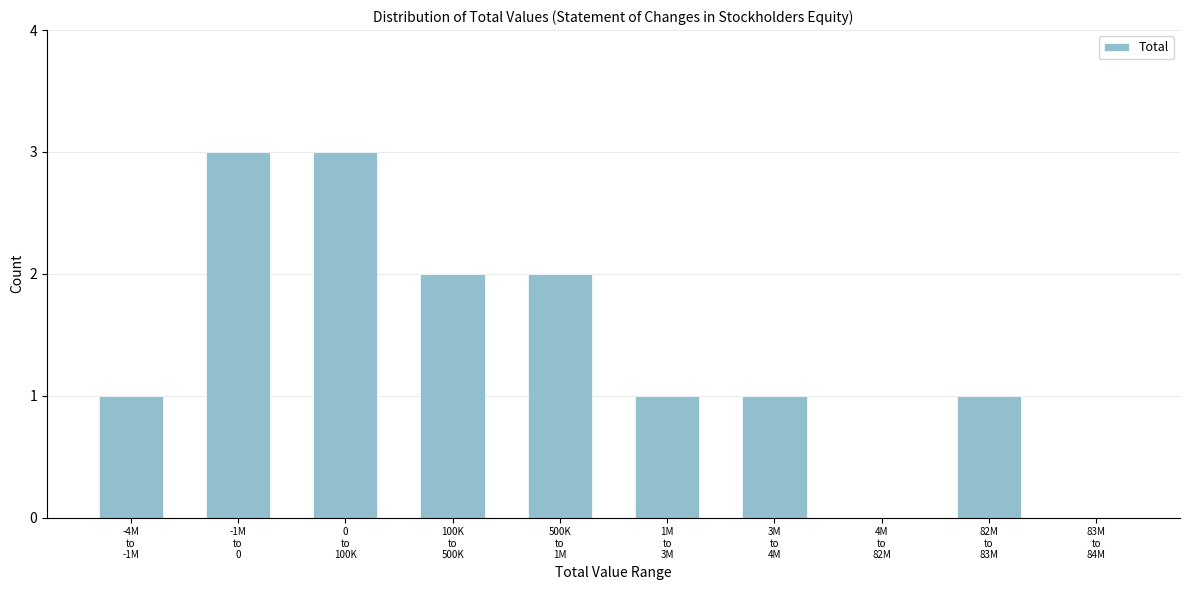

What is the sum of all values?

14